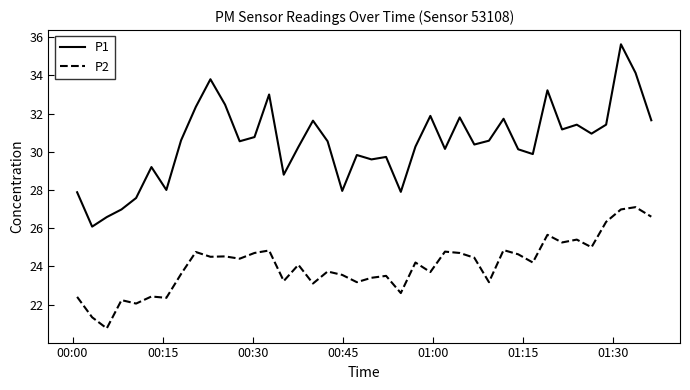

What is the average value of the P2 series?

24.1